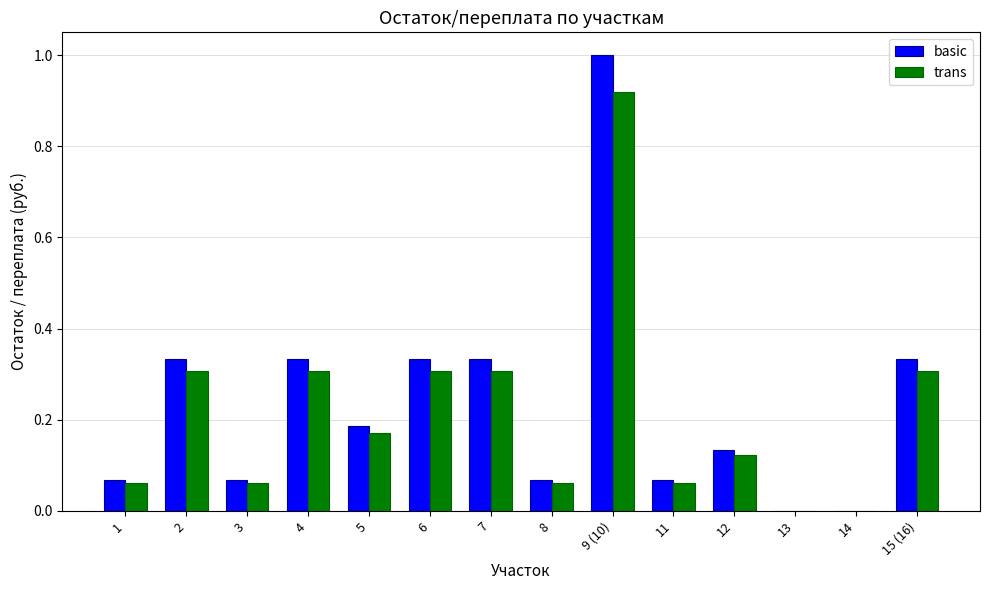

Is it true that trans equals 0.3 at 15 (16)?

True